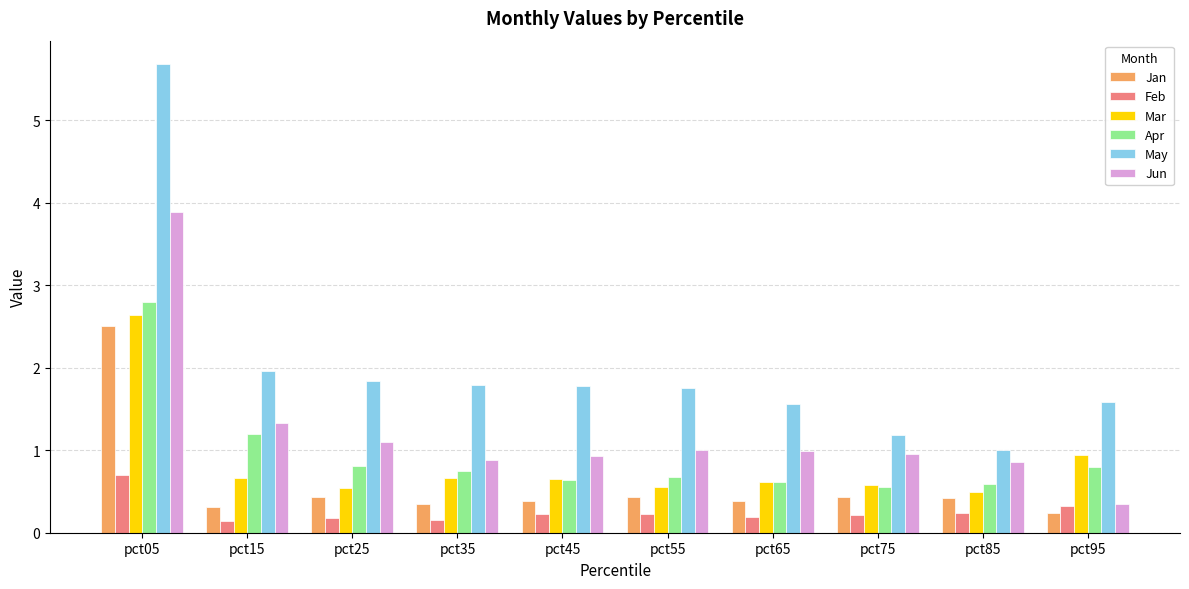

List the series in order of their peak value, lowest first.

Feb, Jan, Mar, Apr, Jun, May